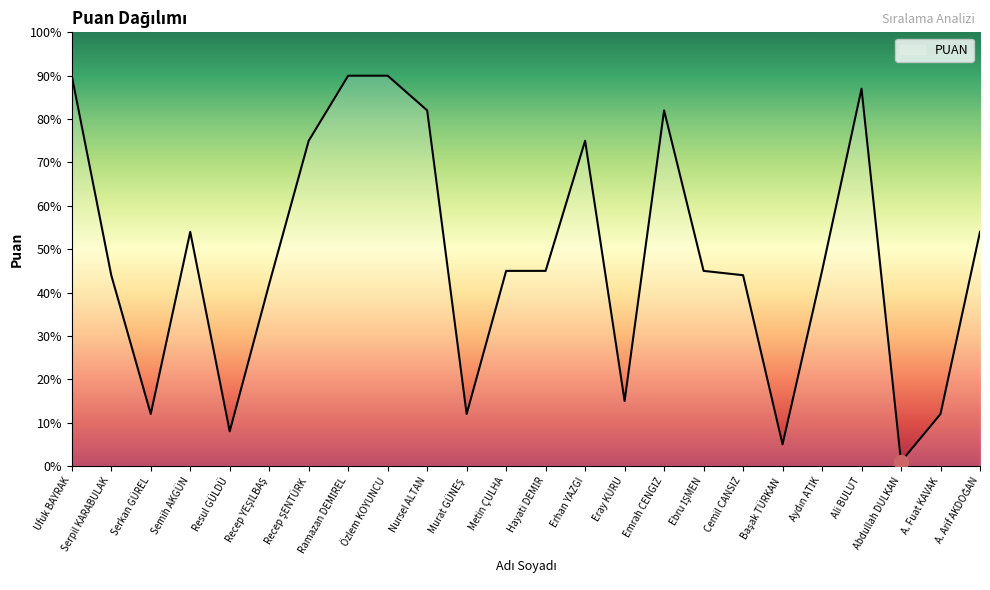

Is this an area chart (filled region under the line)?

No